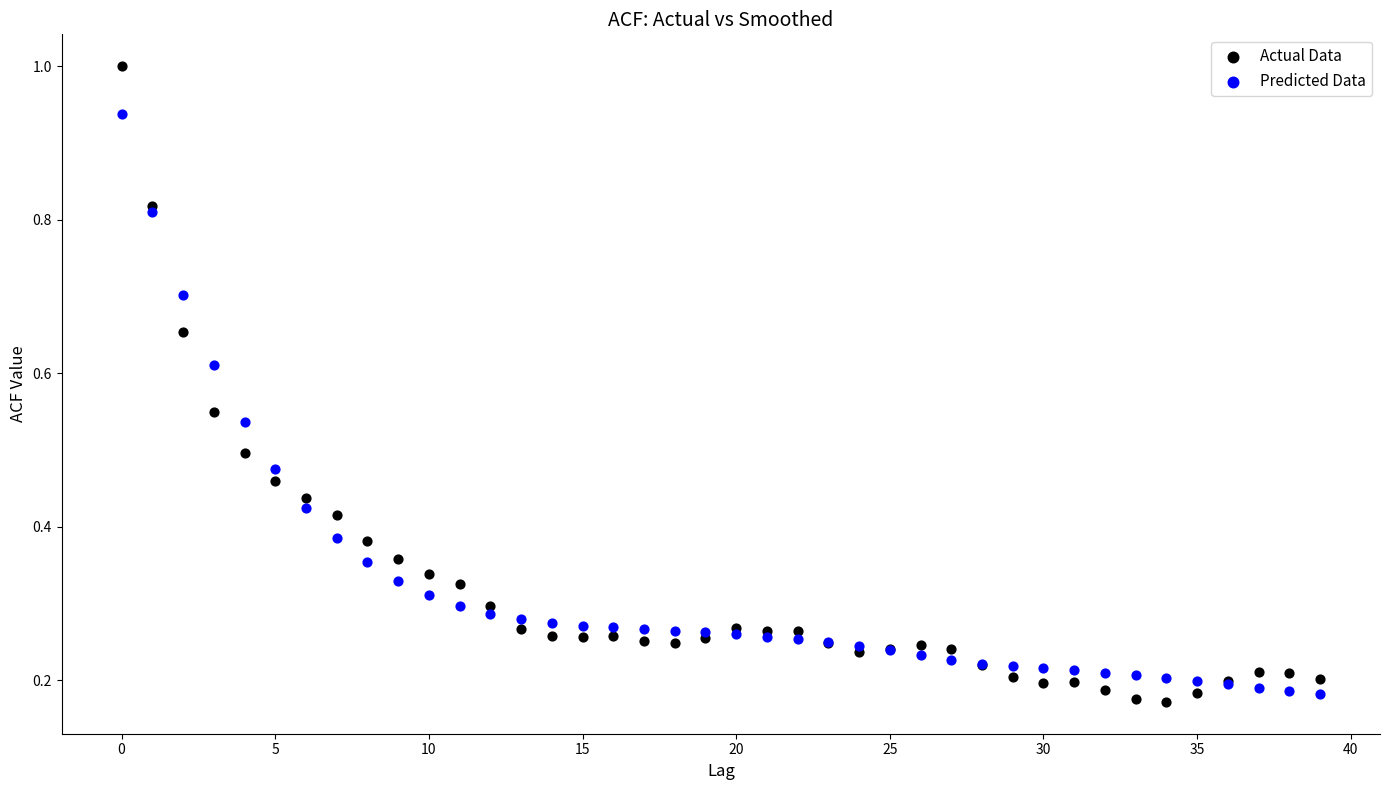

Which series reaches the maximum Y coordinate?

Actual Data